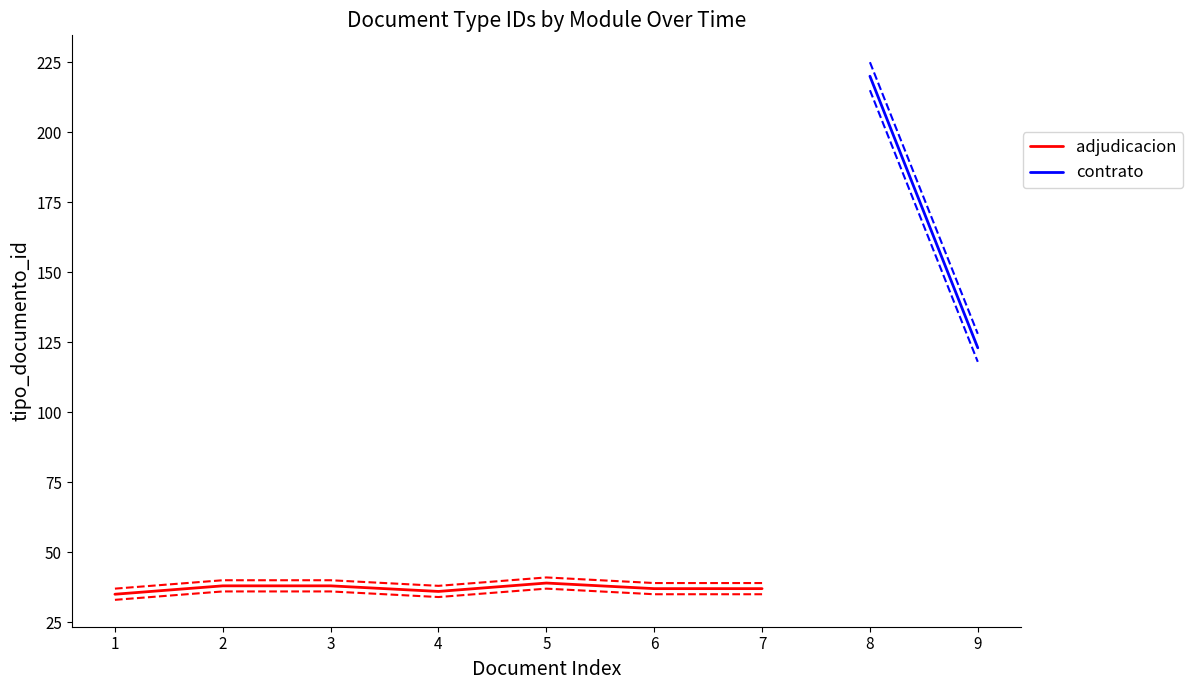

How many categories are shown in the chart?

7